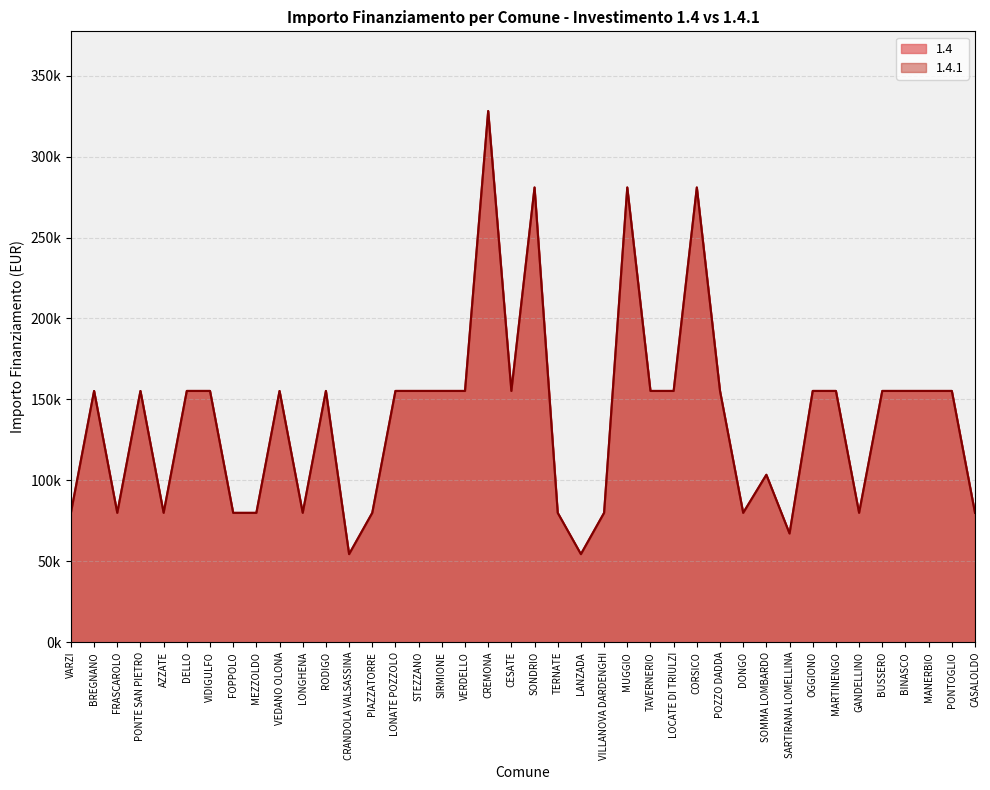

True or false: 1.4.1 and 1.4 intersect in this chart.

False